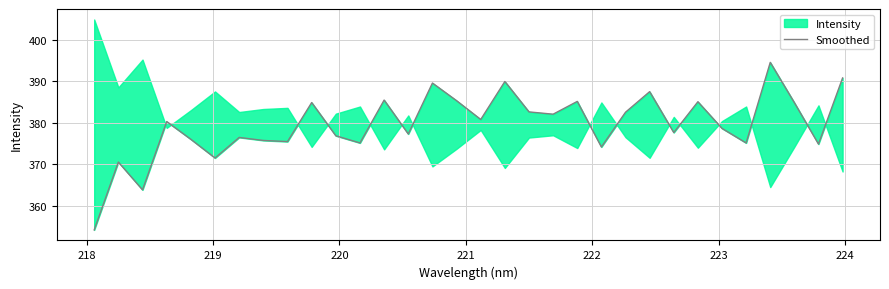

Reading left to right, transcribe all the data shown in this chart.

354.1	370.5	363.8	380.2	376.0	371.5	376.4	375.7	375.4	384.8	376.8	375.1	385.4	377.2	389.5	385.3	380.7	389.9	382.6	382.0	385.1	374.1	382.5	387.4	377.6	385.0	378.6	375.1	394.5	384.8	374.8	390.7